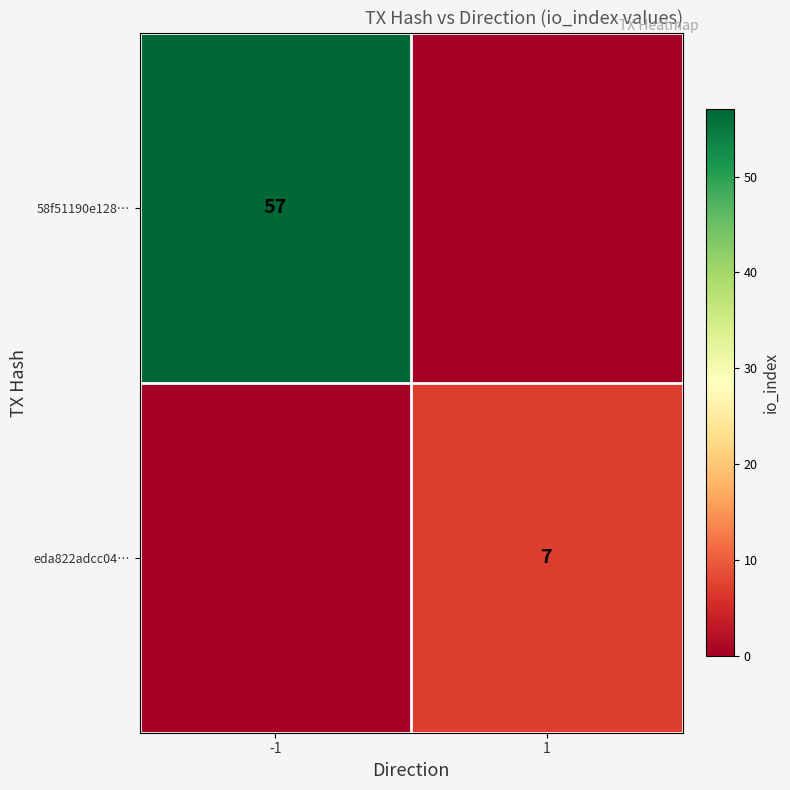

The value of eda822adcc04… at 1 is 12. True or false?

False